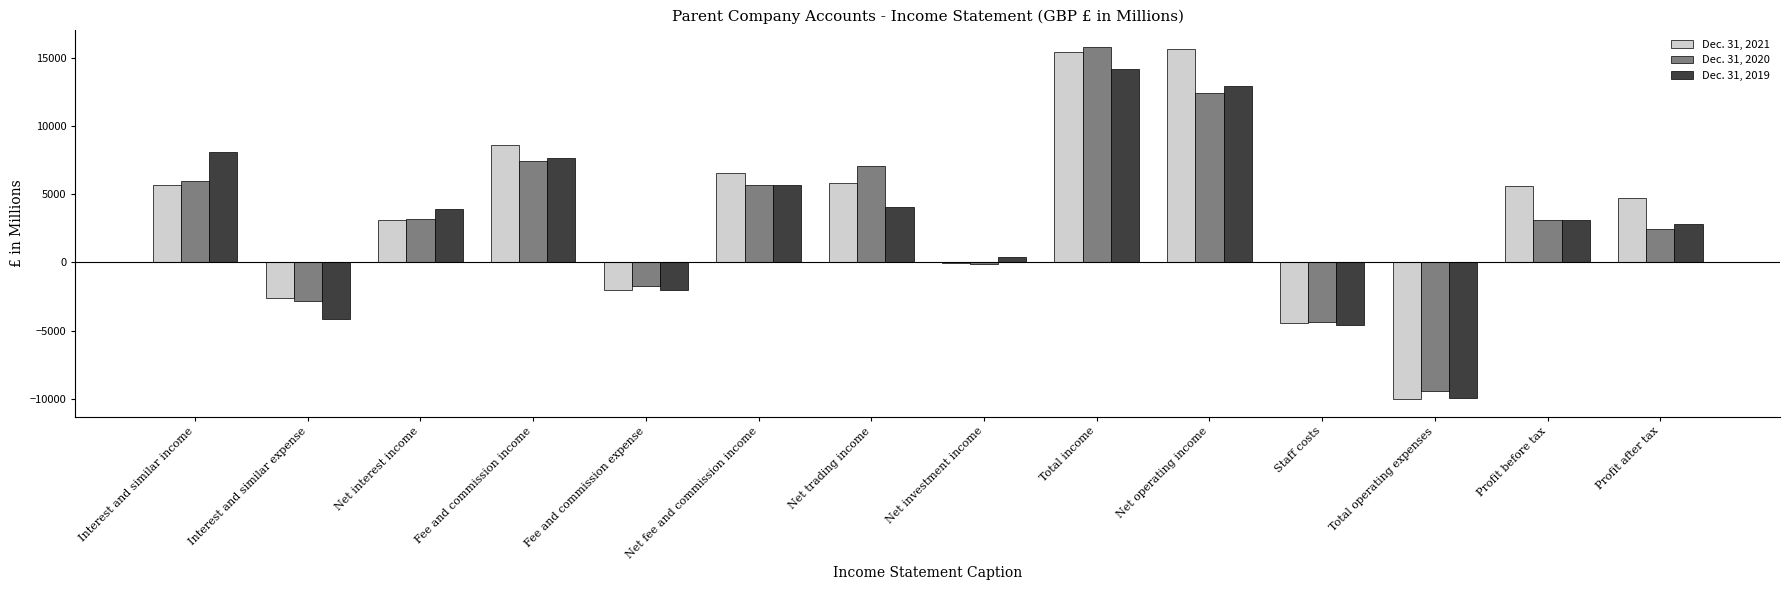

At which category is the sum across all series the highest?

Total income